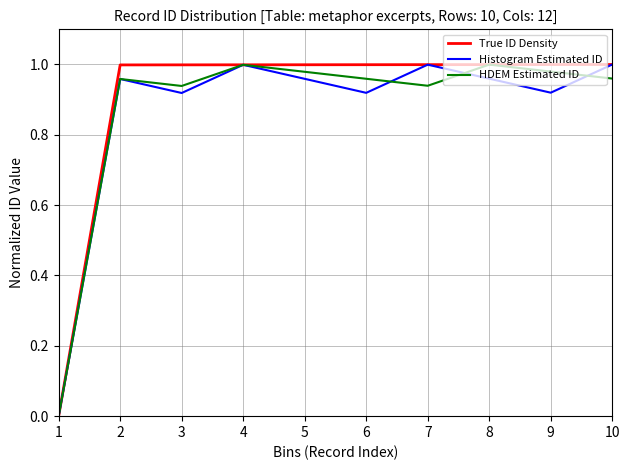

How many interior local valleys does the HDEM Estimated ID series have?

2